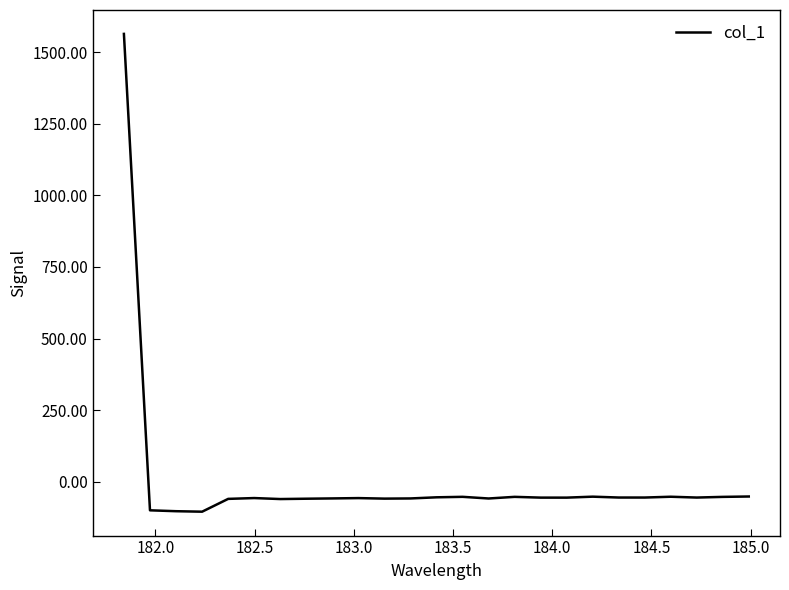

What is the difference between the maximum and minimum values?

1667.1